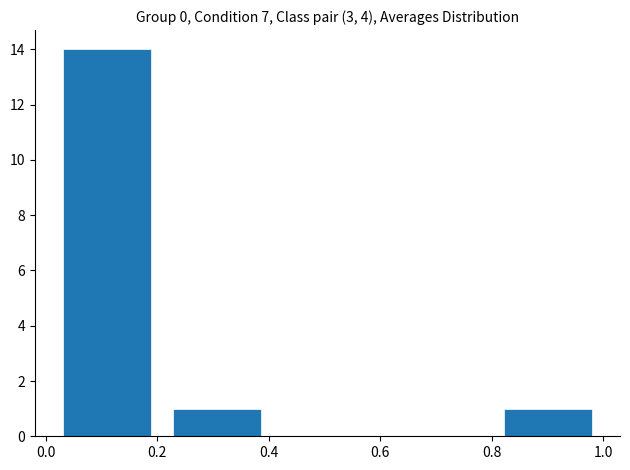

How tall is the bar that spans 0.80 to 1.00 on the x-axis? Neither the bar edges nor the heights are printed on the chart, so give them approximately, as read against the axes.

1